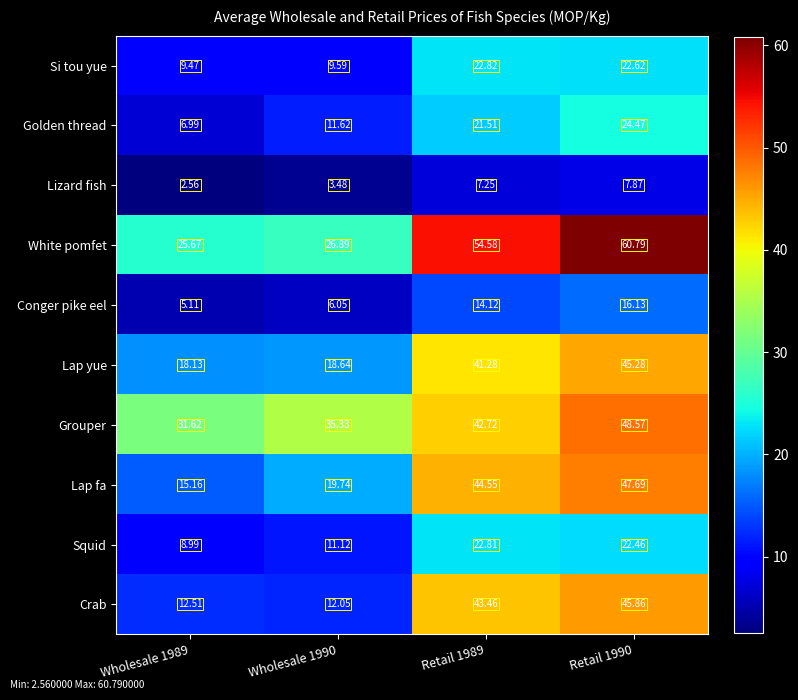

Which series has the widest spread of values?

White pomfet